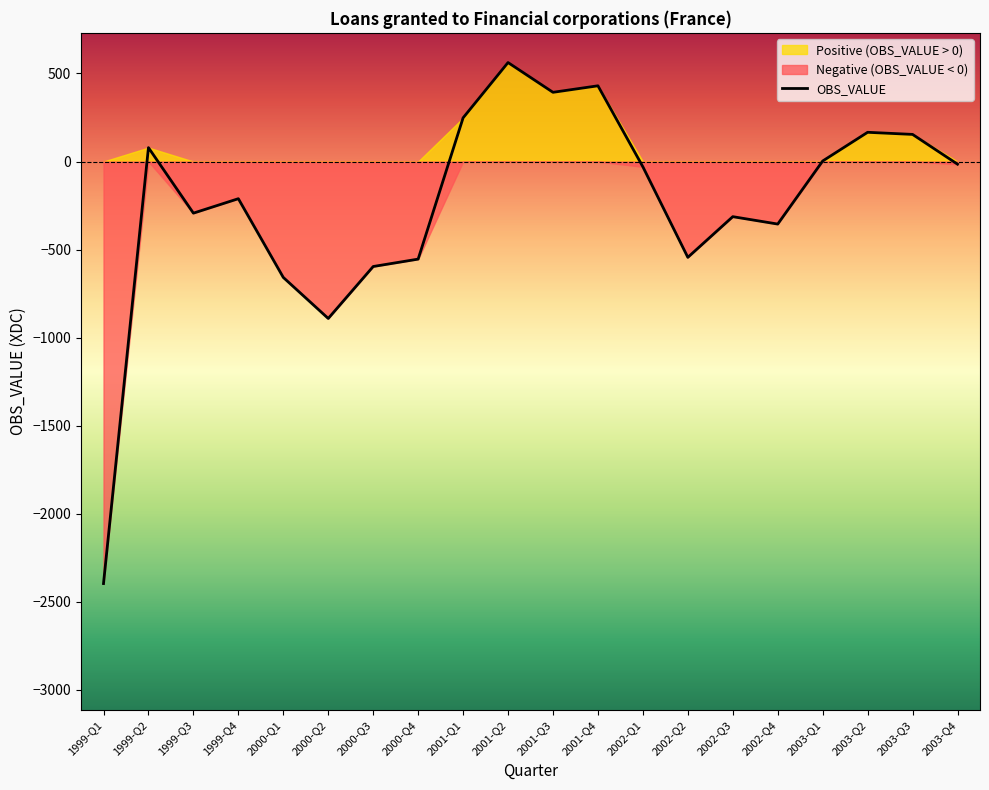

True or false: the data shows 410 at 2001-Q1.

False